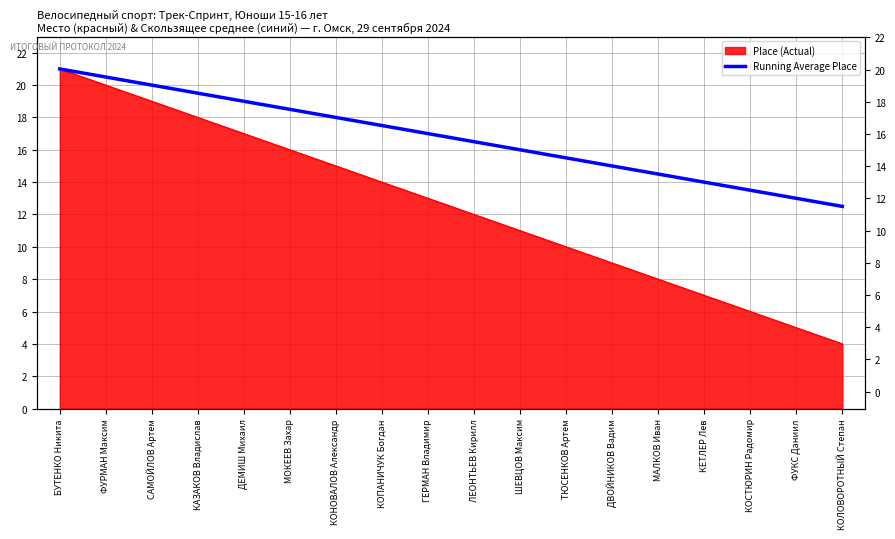

True or false: the data has more than 1 interior local peaks.

False